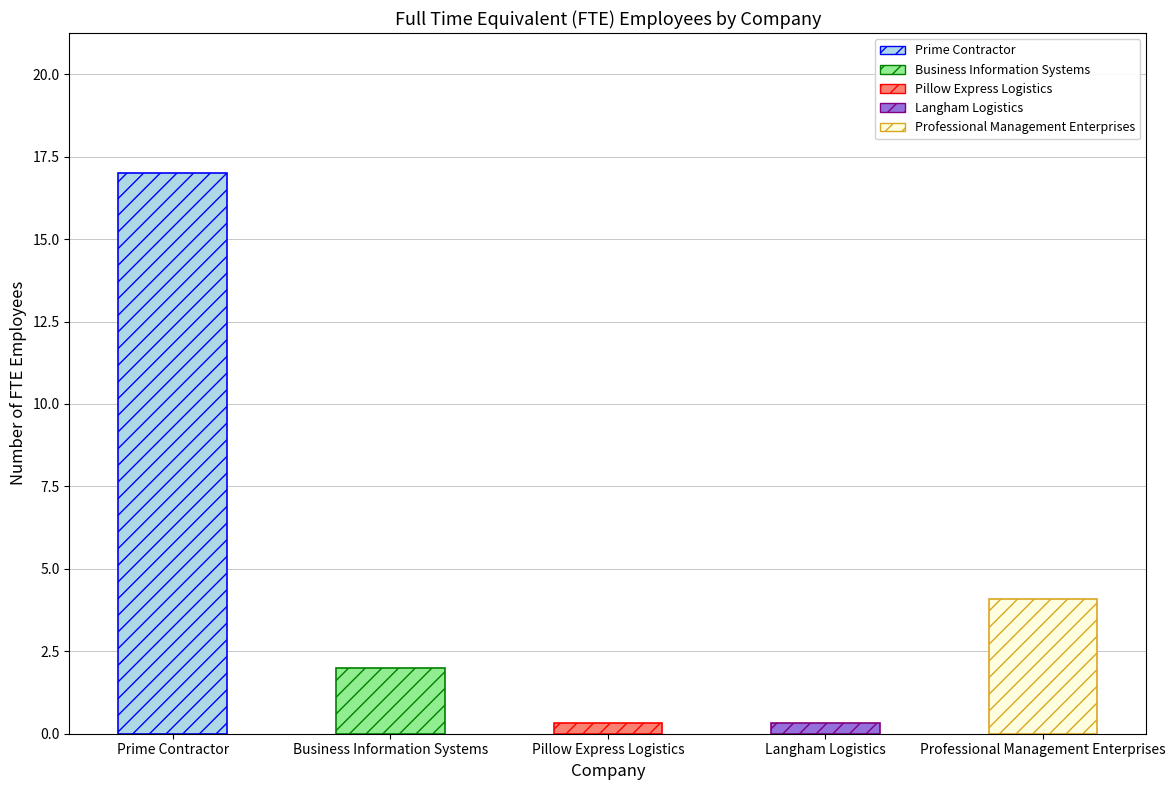

Reading left to right, transcribe all the data shown in this chart.

17.0	2.0	0.3	0.3	4.1